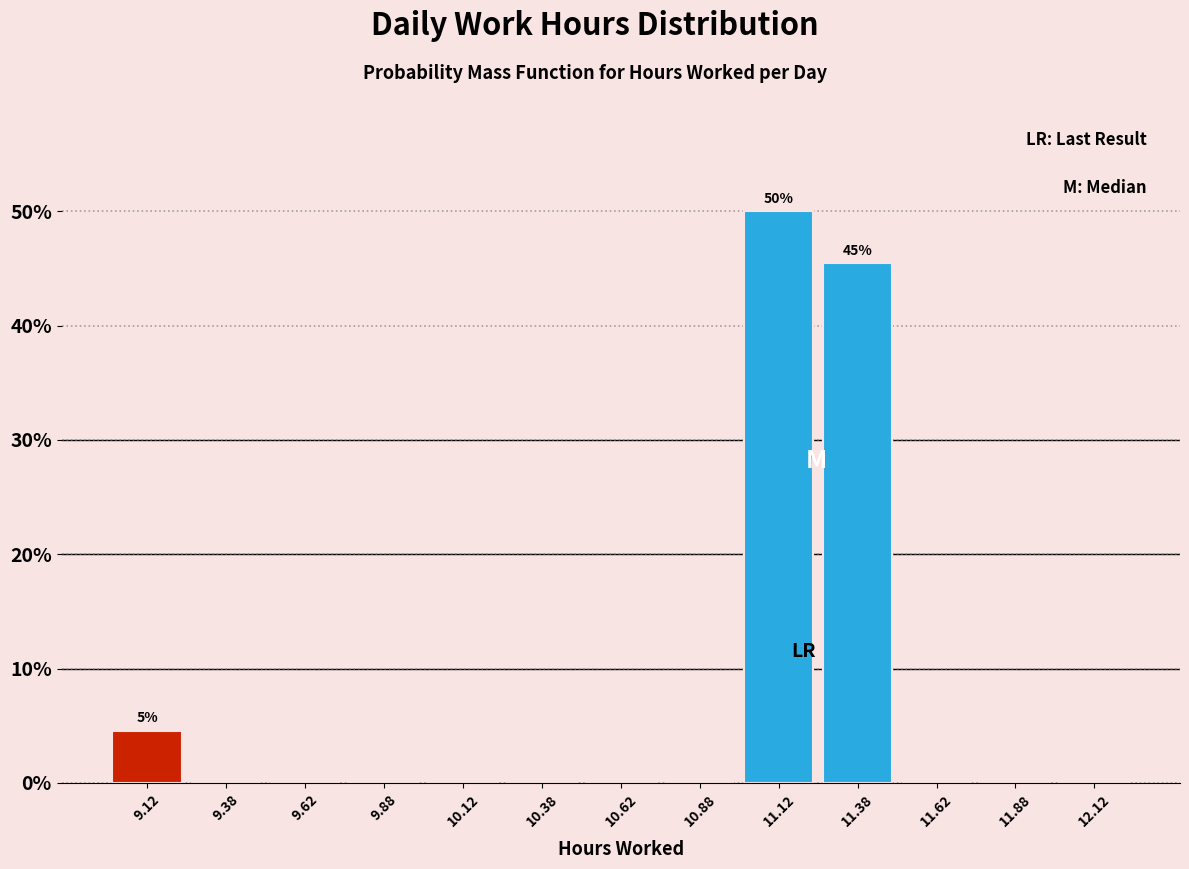

Over which range of the x-axis is the bar tallest?

11.00 to 11.25